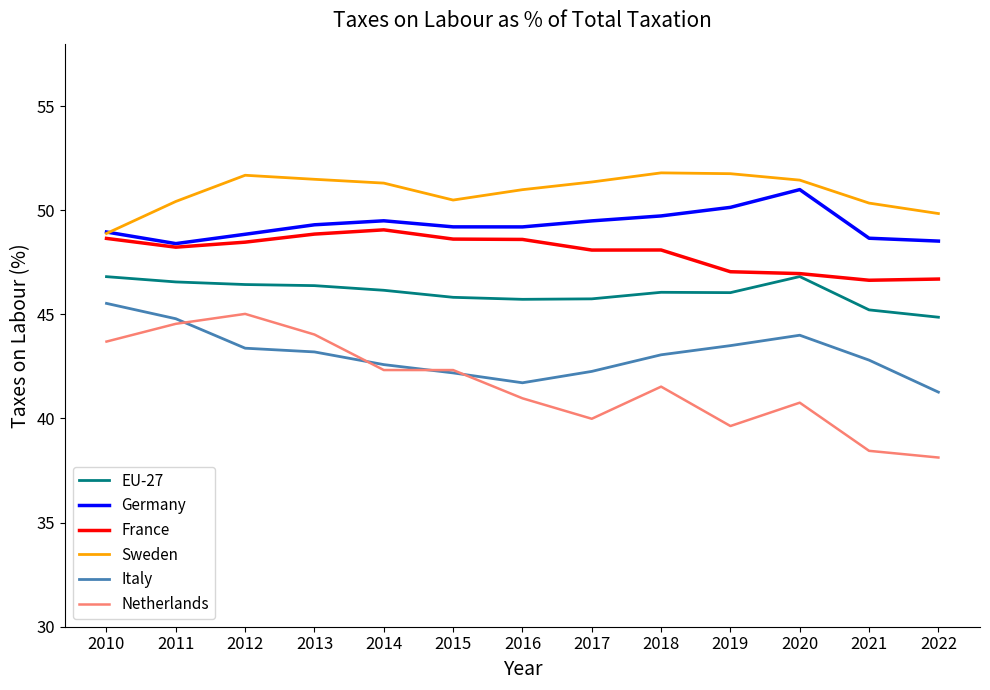

Which series has the largest range (max minus min)?

Netherlands